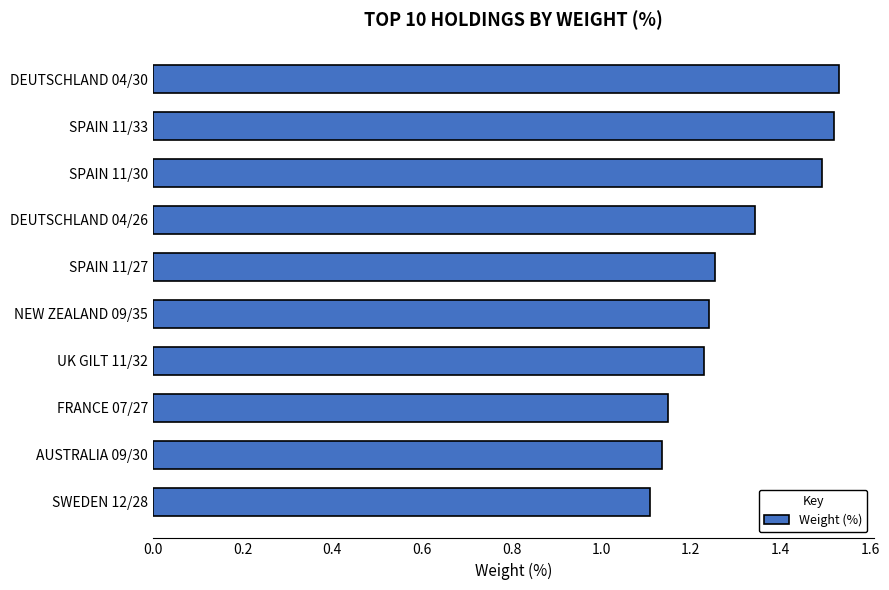

What is the sum of the values at SWEDEN 12/28 and DEUTSCHLAND 04/26?

2.5